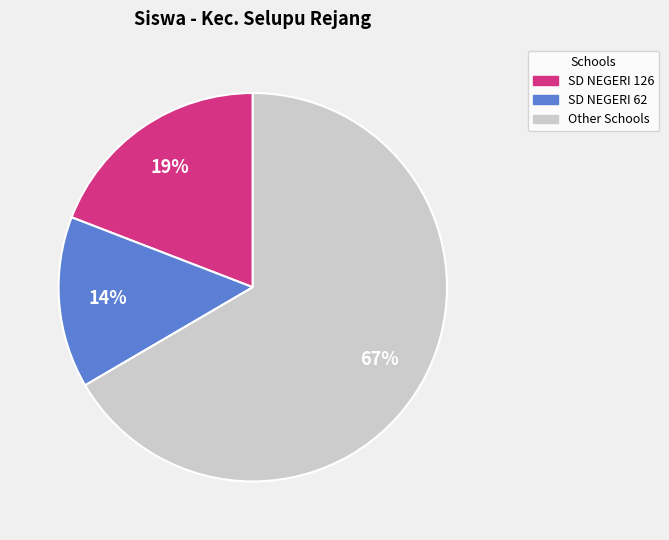

To the nearest percent, what is the combined percentage of Other Schools and SD NEGERI 62?

81%